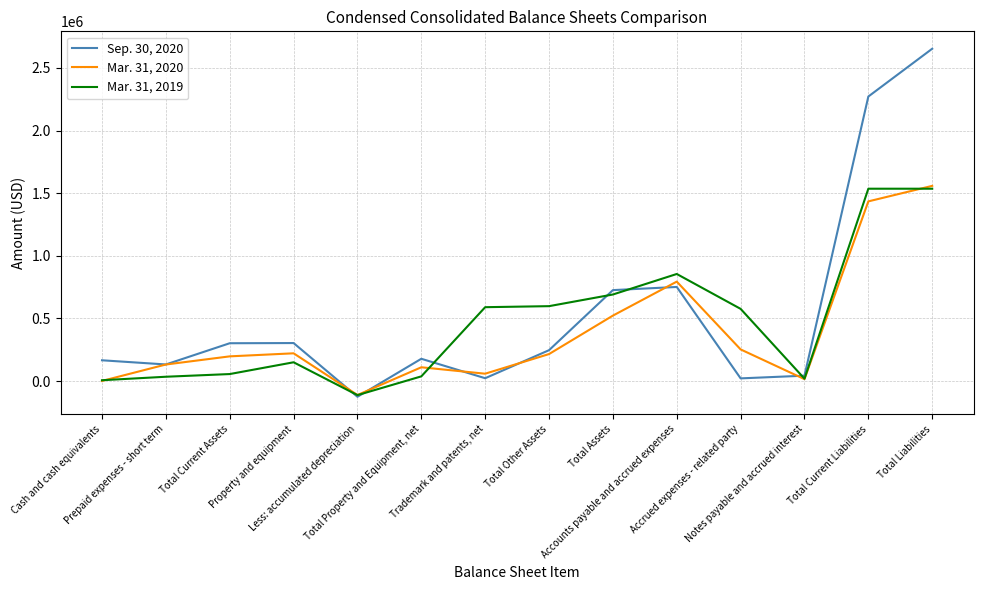

At which category does Sep. 30, 2020 reach its first local valley?

Prepaid expenses - short term